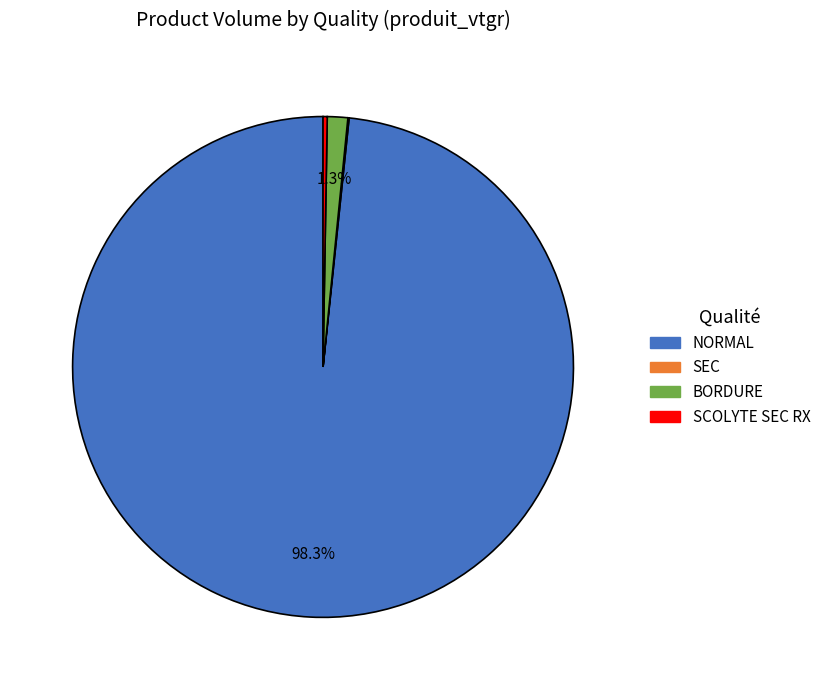

To the nearest percent, what is the difference between the largest and smallest slice percentages?

98%